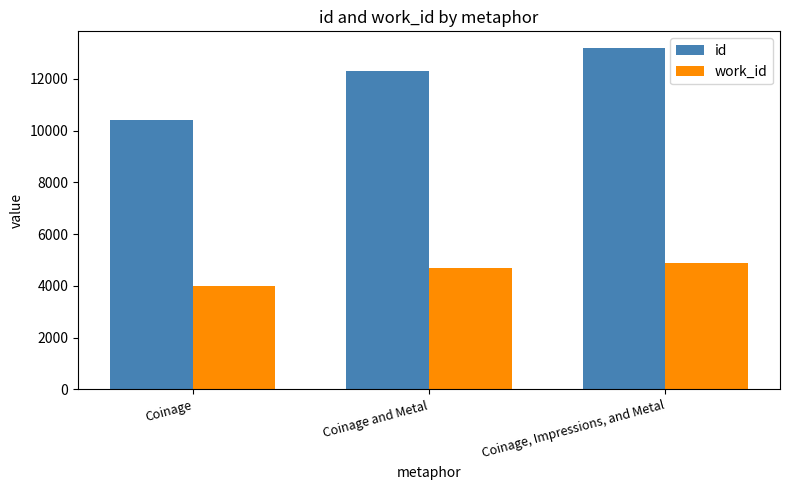

Which series has the largest range (max minus min)?

id